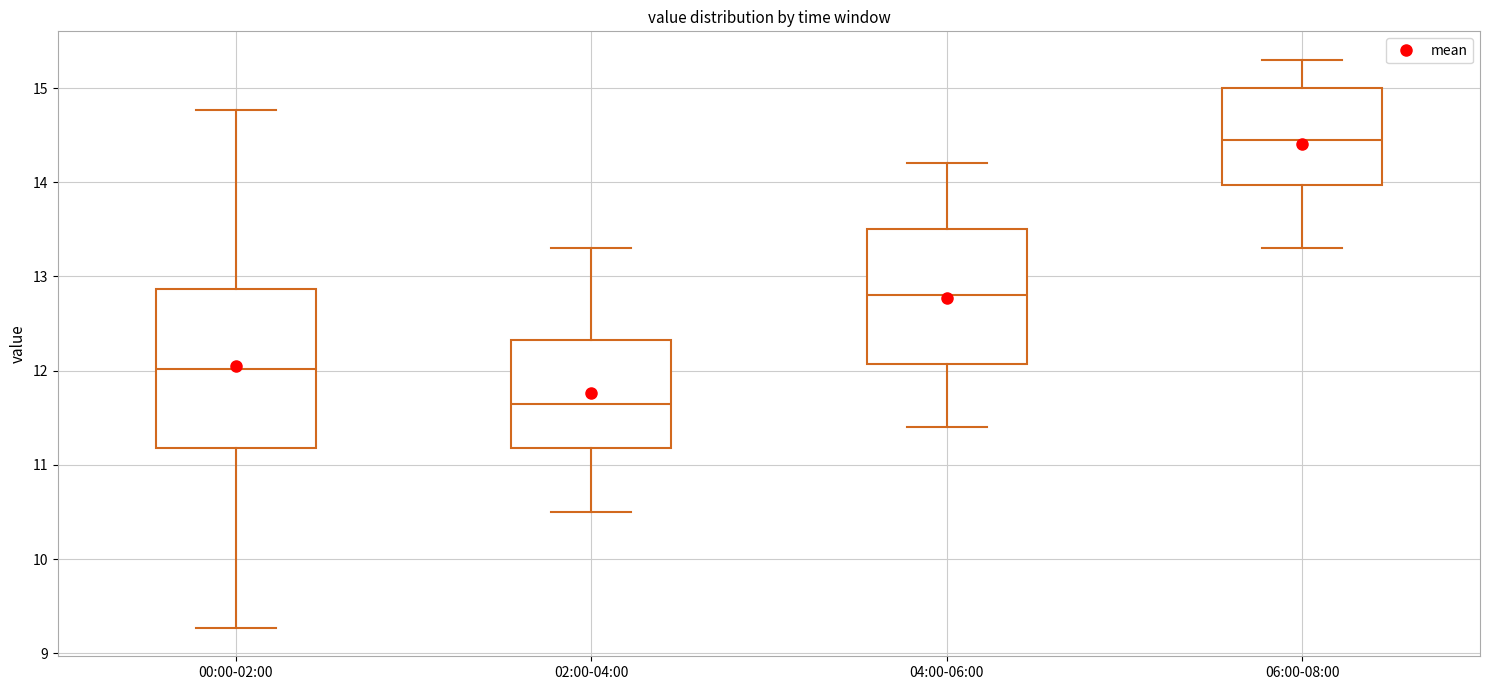

Reading left to right, transcribe this box plot: for each box, give where its median line is, the range the box spans, and where its two whiskers end, as read against the y-axis. The values are not printed on the chart, so give them approximately, as read against the axis.

00:00-02:00: median 12.0, box 11.2 to 12.9, whiskers 9.3 to 14.8
02:00-04:00: median 11.7, box 11.2 to 12.3, whiskers 10.5 to 13.3
04:00-06:00: median 12.8, box 12.1 to 13.5, whiskers 11.4 to 14.2
06:00-08:00: median 14.5, box 14.0 to 15.0, whiskers 13.3 to 15.3